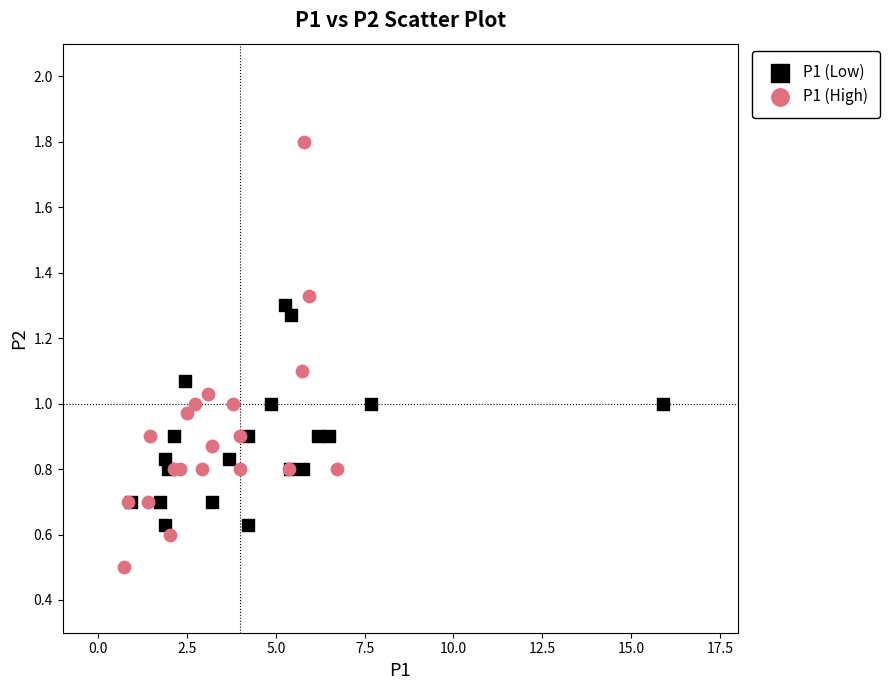

Which series has the widest spread of Y values?

P1 (High)